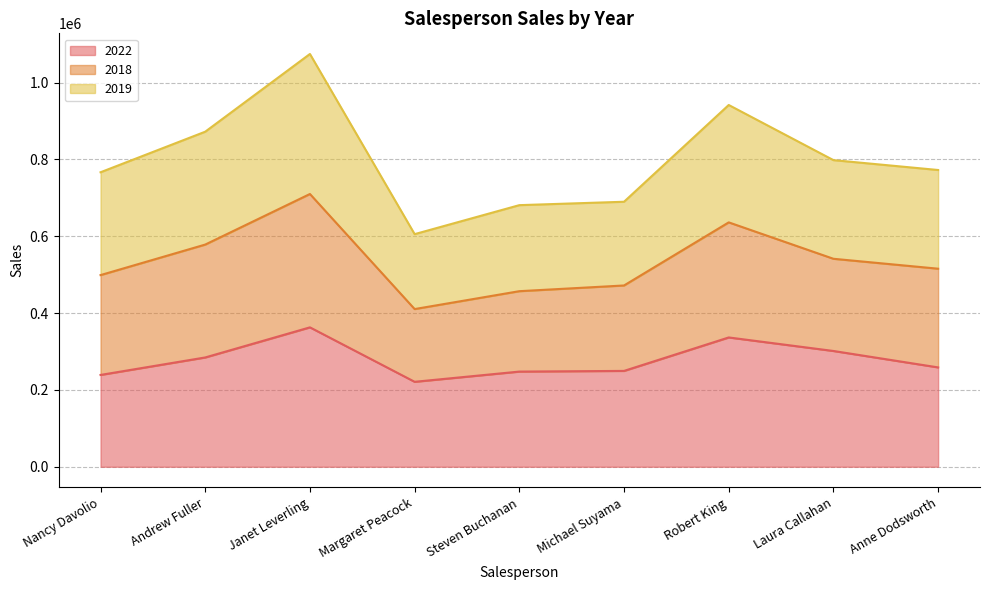

Is it true that 2022 equals 435442 at Laura Callahan?

False